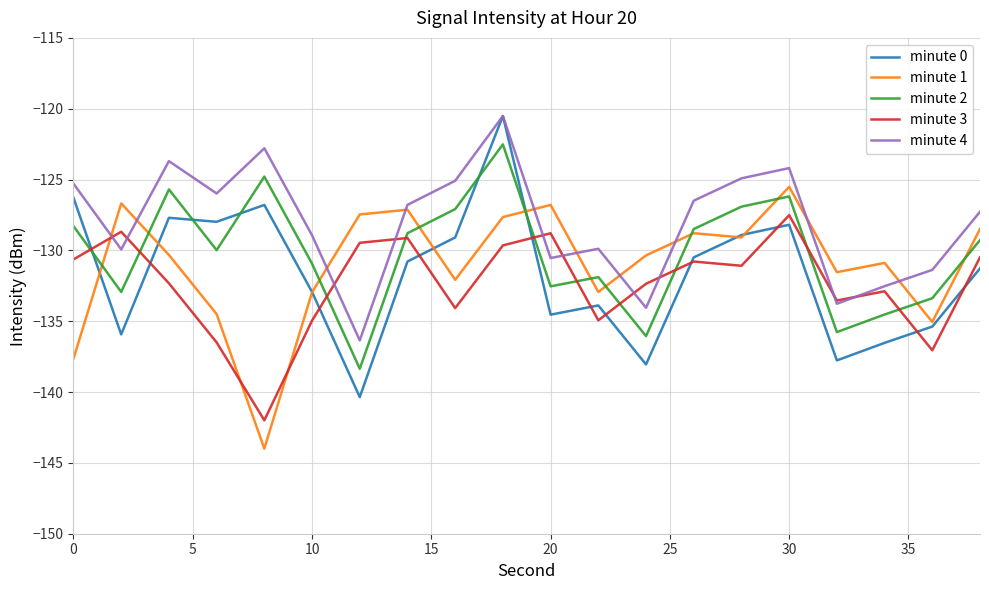

What is the highest value of the minute 1 series?

-125.5